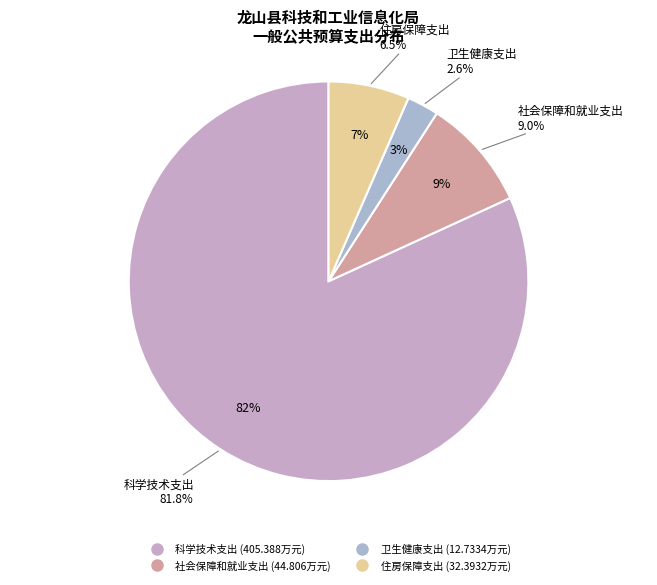

Rank the categories by value from highest to lowest.

科学技术支出, 社会保障和就业支出, 住房保障支出, 卫生健康支出